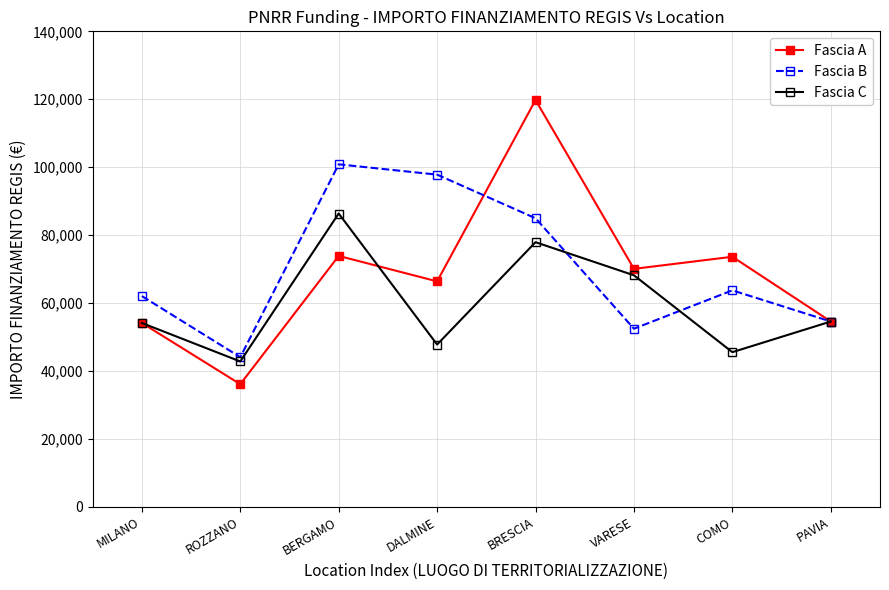

What is the difference between the maximum and minimum values in the Fascia C series?

43554.5